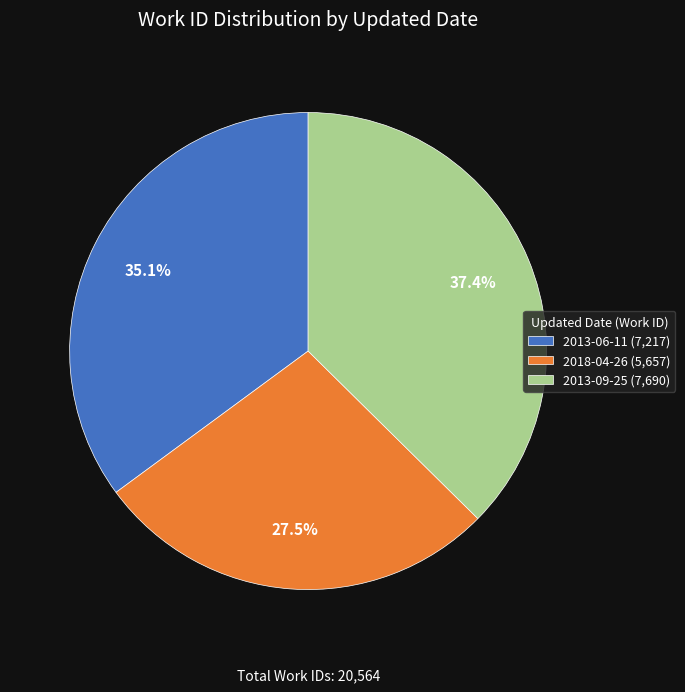

Is there any slice that represents more than half of the pie?

No